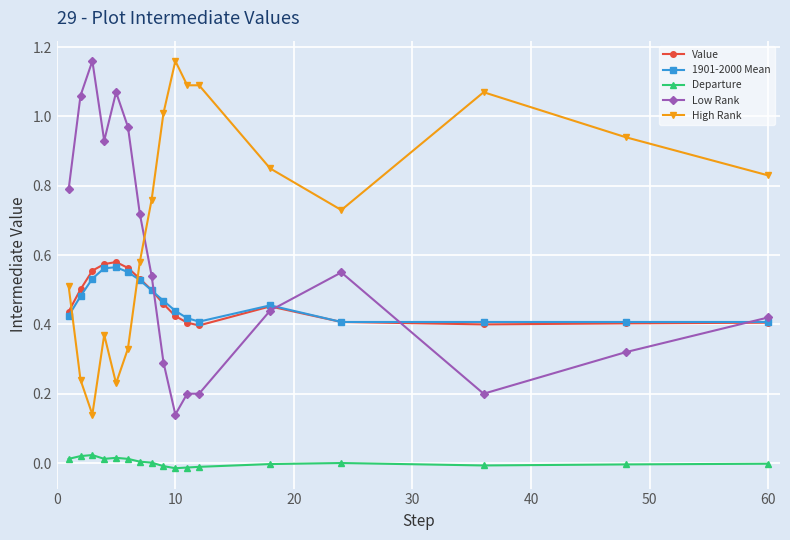

What are all the series names shown in the legend?

Value, 1901-2000 Mean, Departure, Low Rank, High Rank